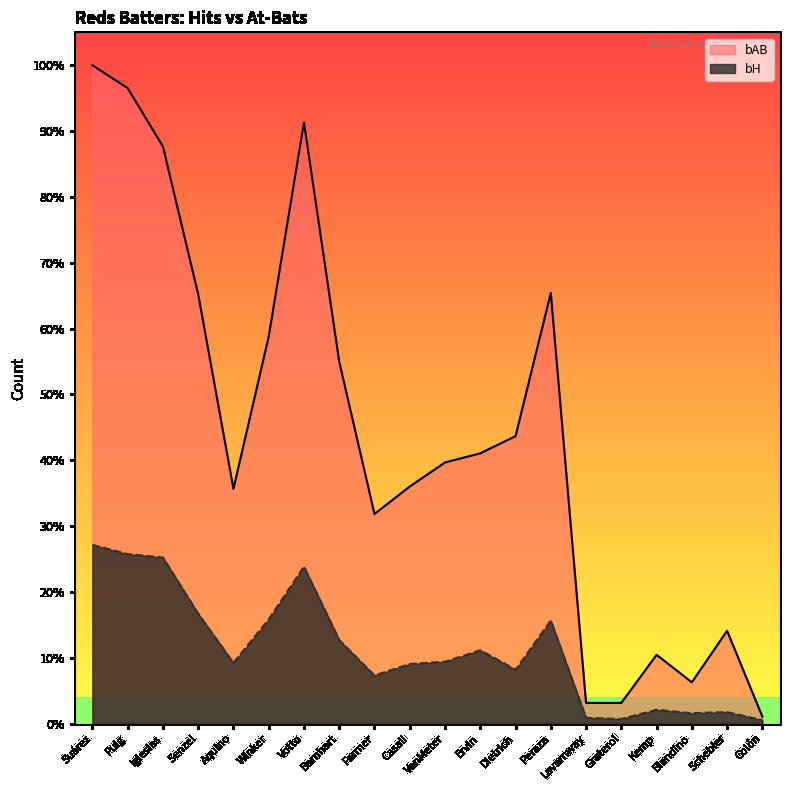

At which label is bH closest to 79?

Barnhart